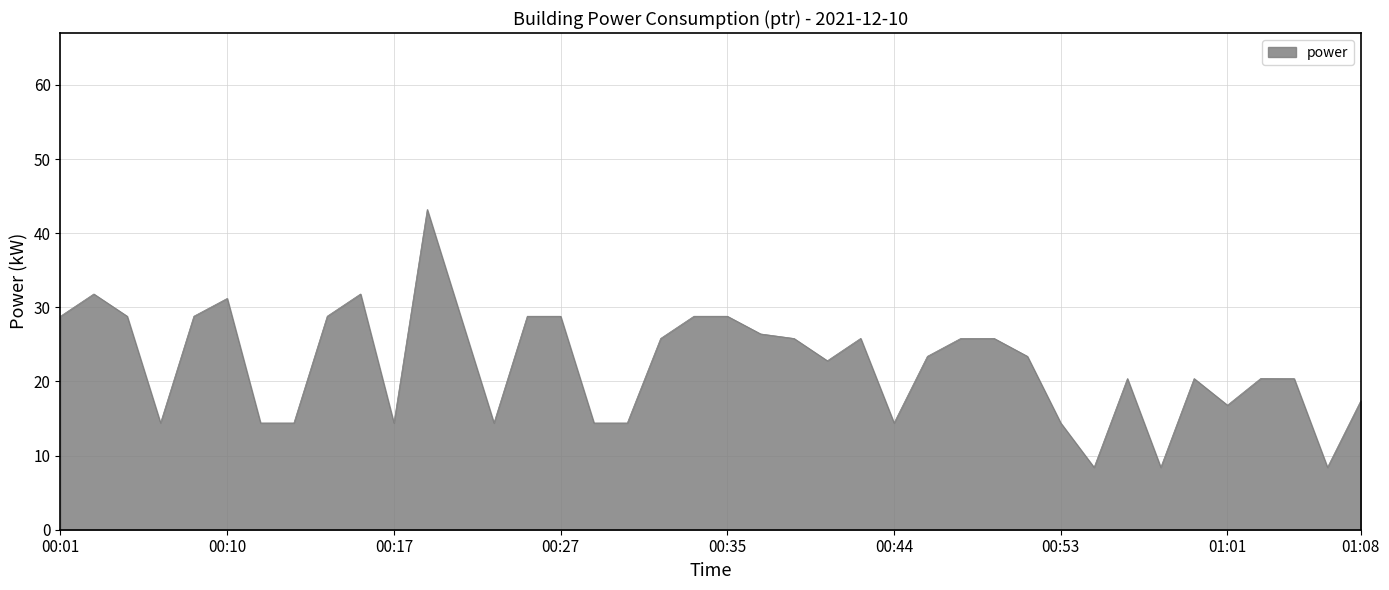

What is the minimum value shown in the chart?

8.4